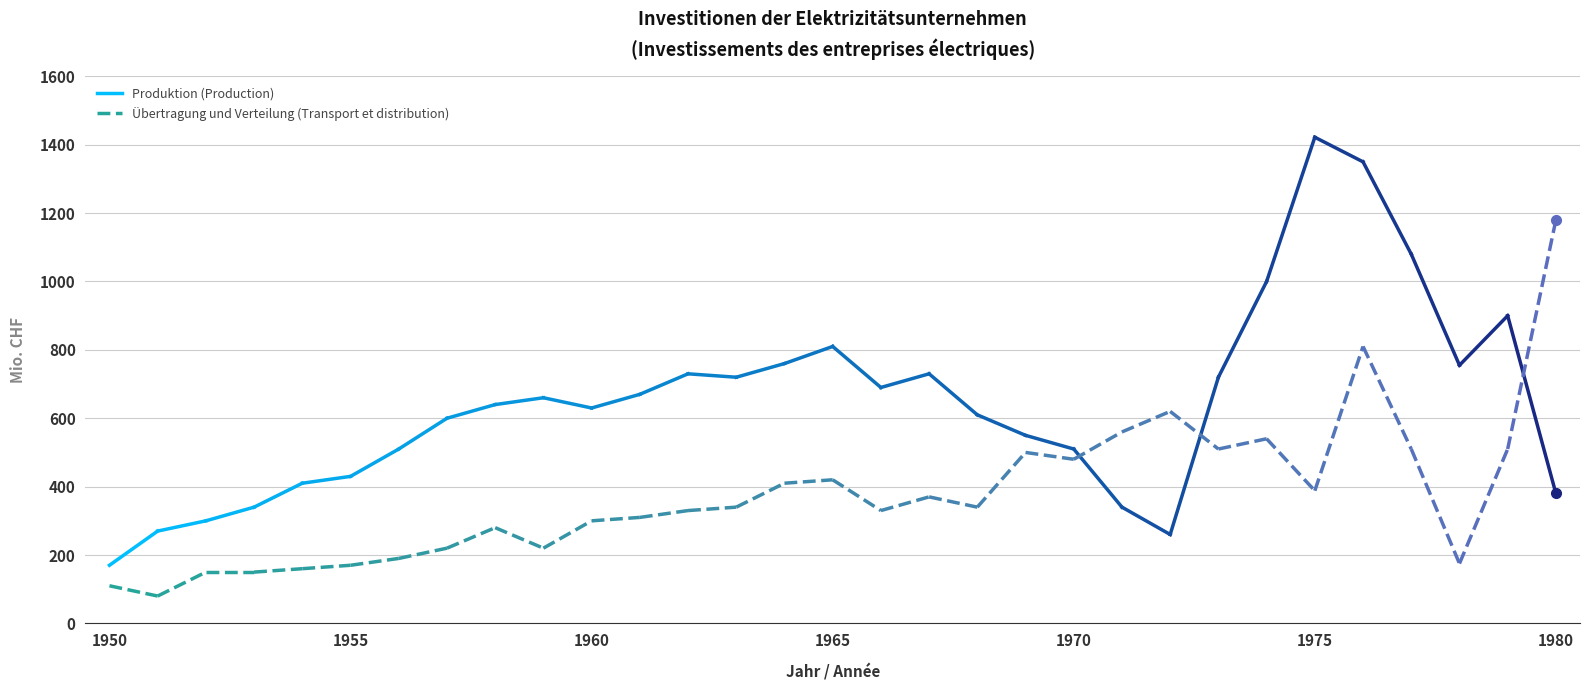

True or false: Produktion (Production) has a value of 270 at 1951.

True